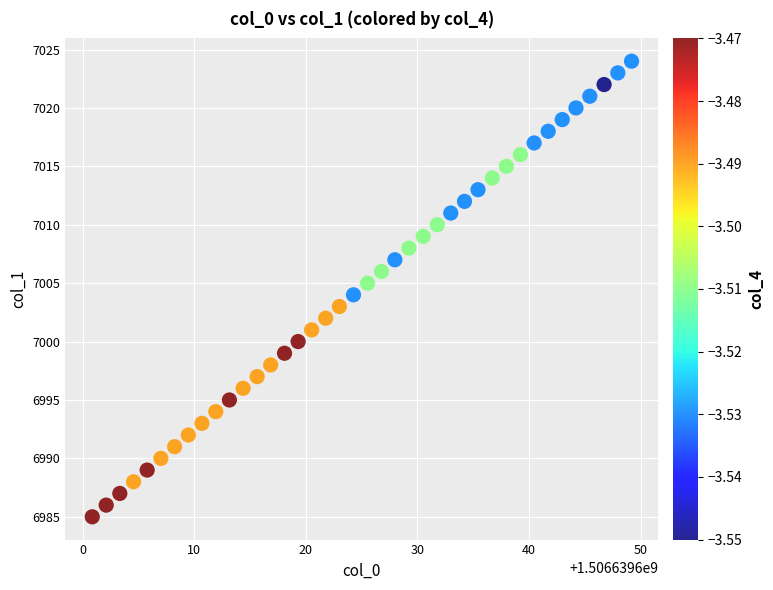

What is the range of Y values (max minus min)?

39